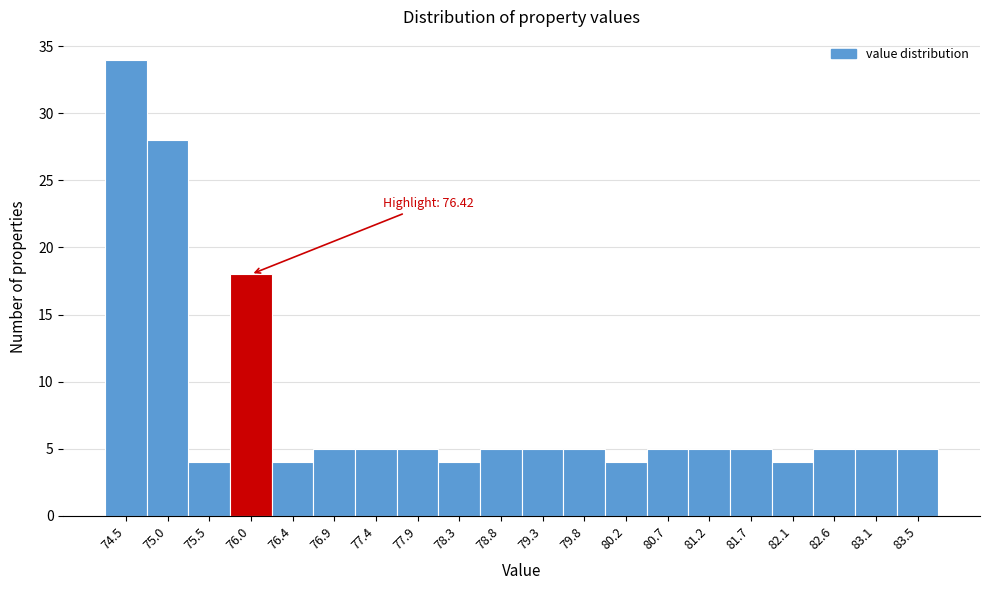

Reading right to left, extract all data points from this chart.

5	5	5	4	5	5	5	4	5	5	5	4	5	5	5	4	18	4	28	34